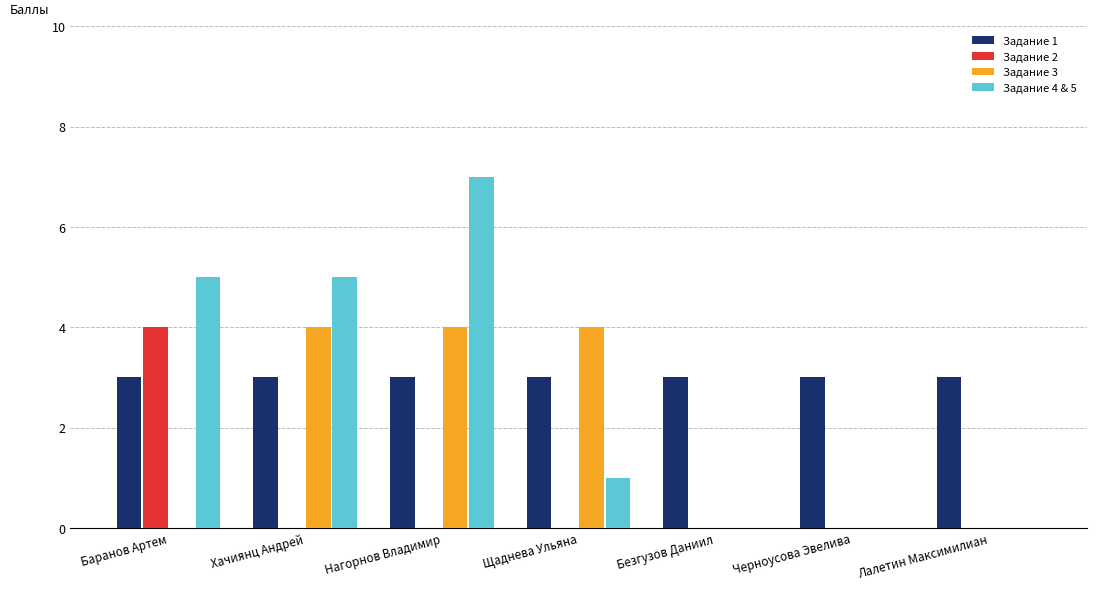

What is the total value across all series at Щаднева Ульяна?

8